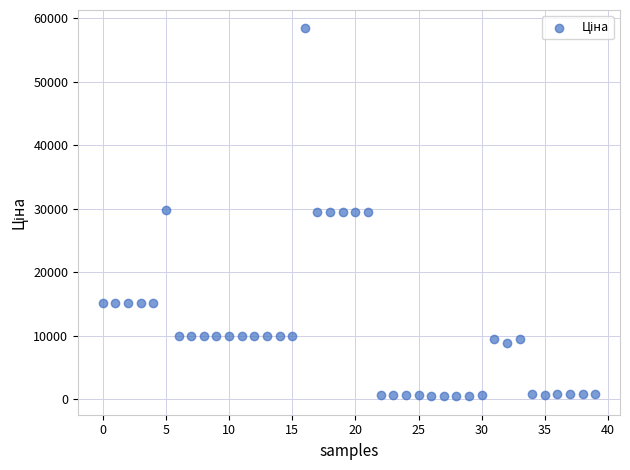

What is the range of Y values (max minus min)?

58010.0